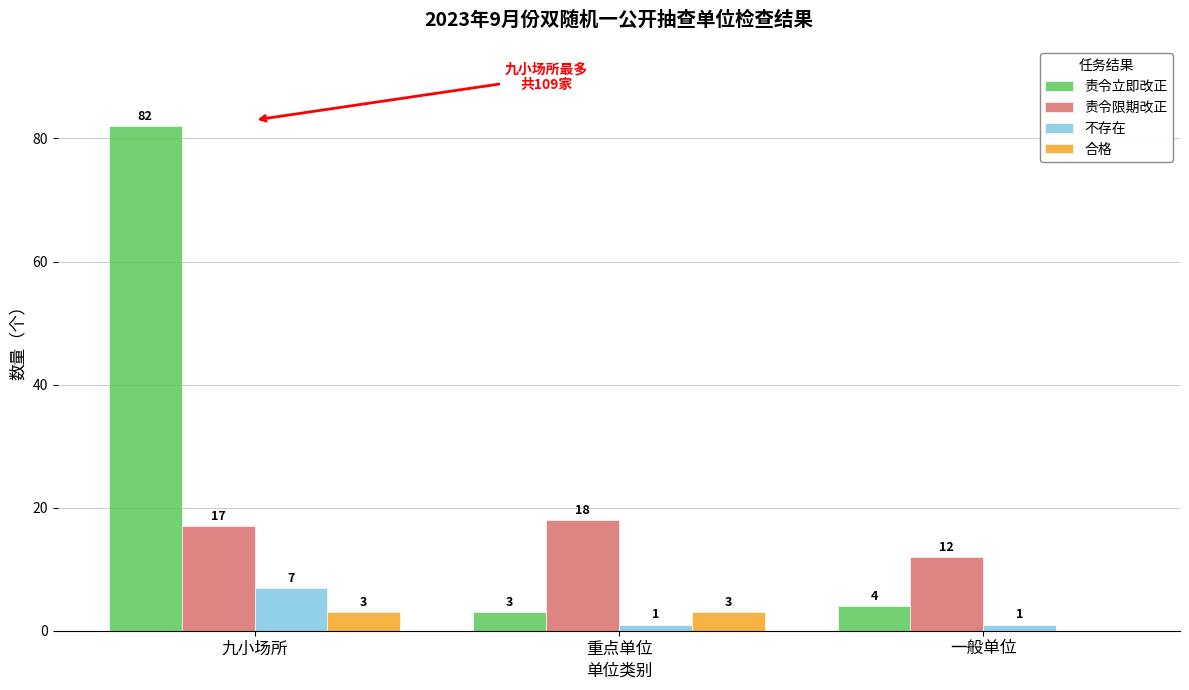

Which series has the largest total across all categories?

责令立即改正